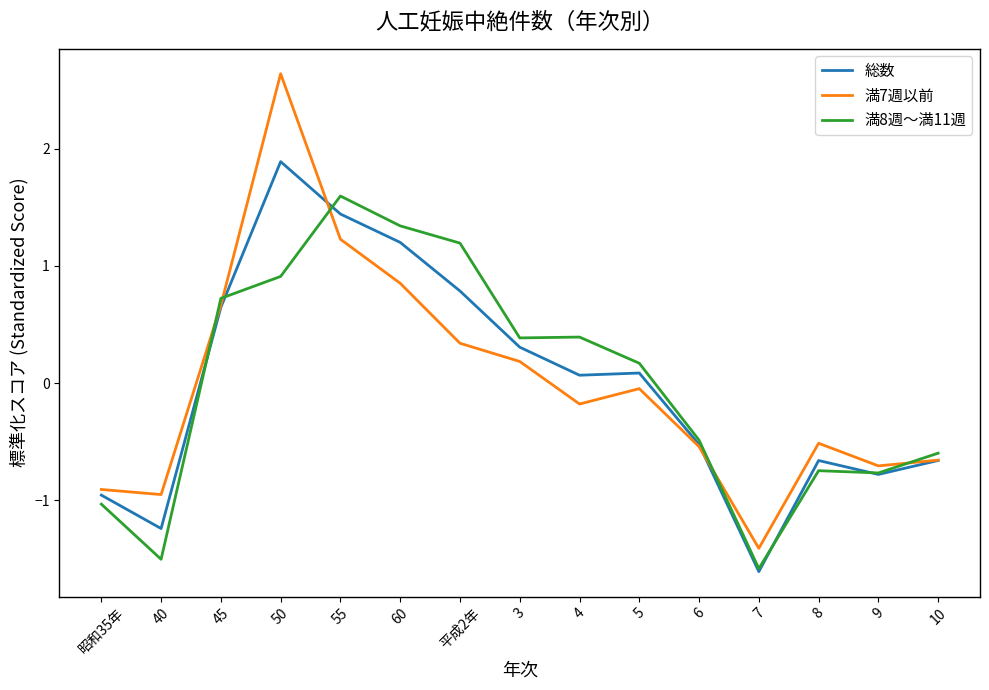

Which category has the highest value in the 総数 series?

50